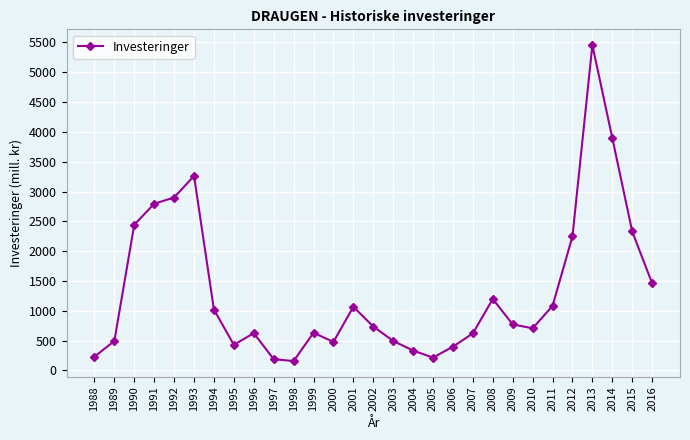

What value does the data have at 1992?

2900